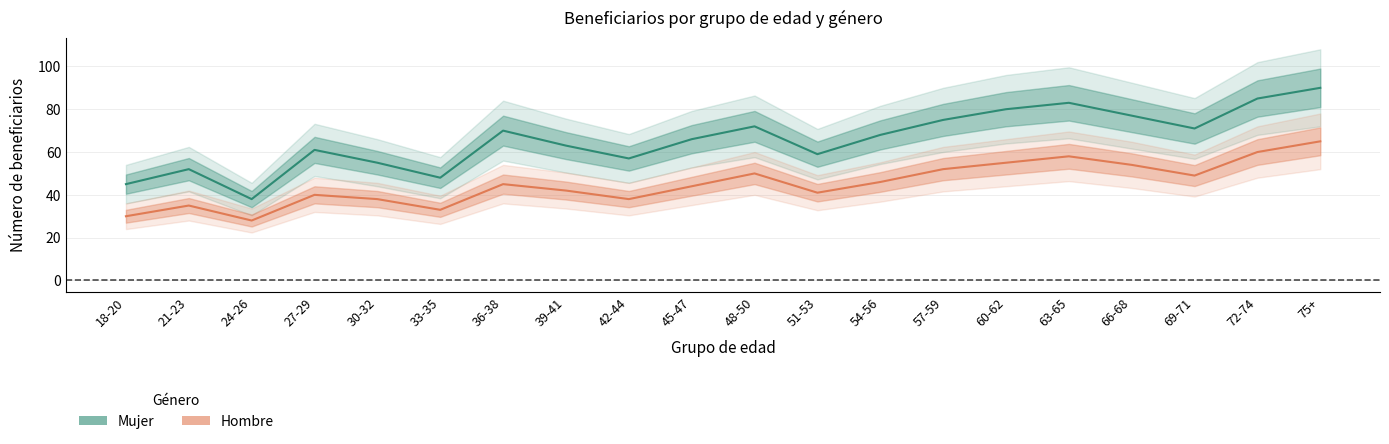

Where is the first local maximum for Hombre?

21-23